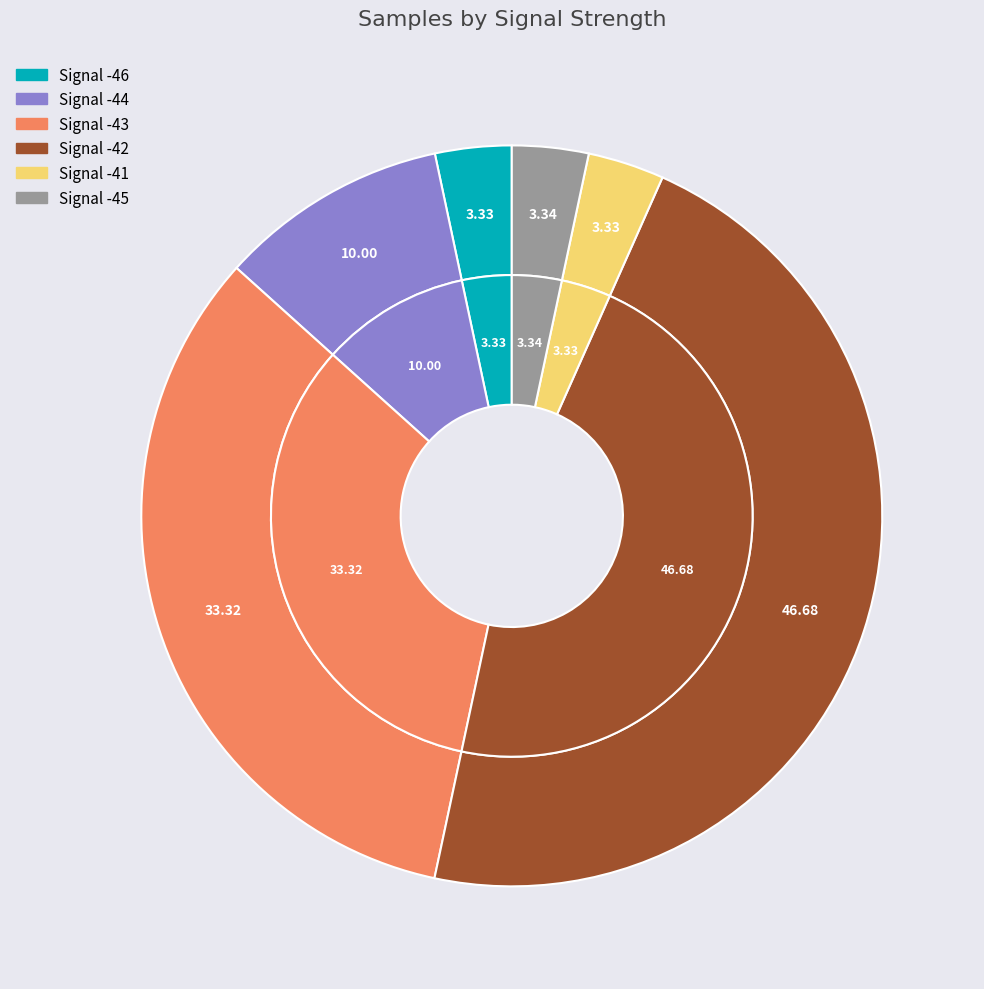

Is it true that -43 is 3% of the pie?

False